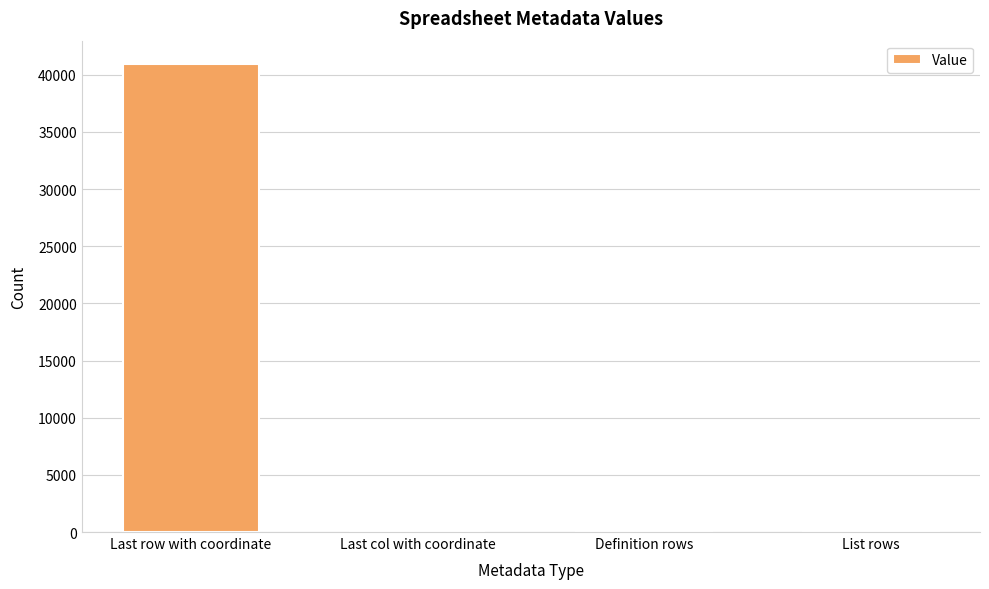

Which category has the highest value across all series?

Last row with coordinate